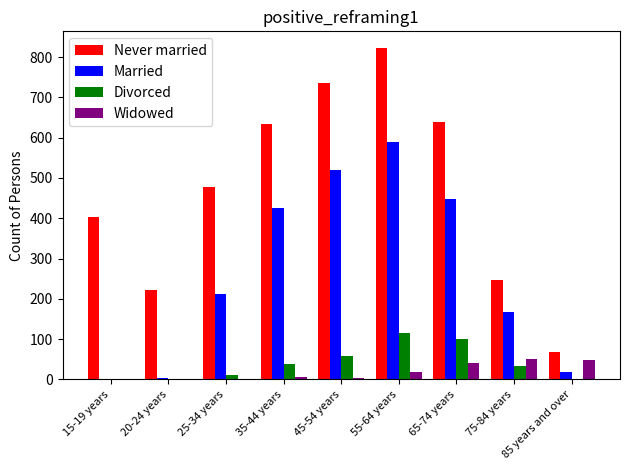

Which series changed the most between 25-34 years and 85 years and over?

Never married